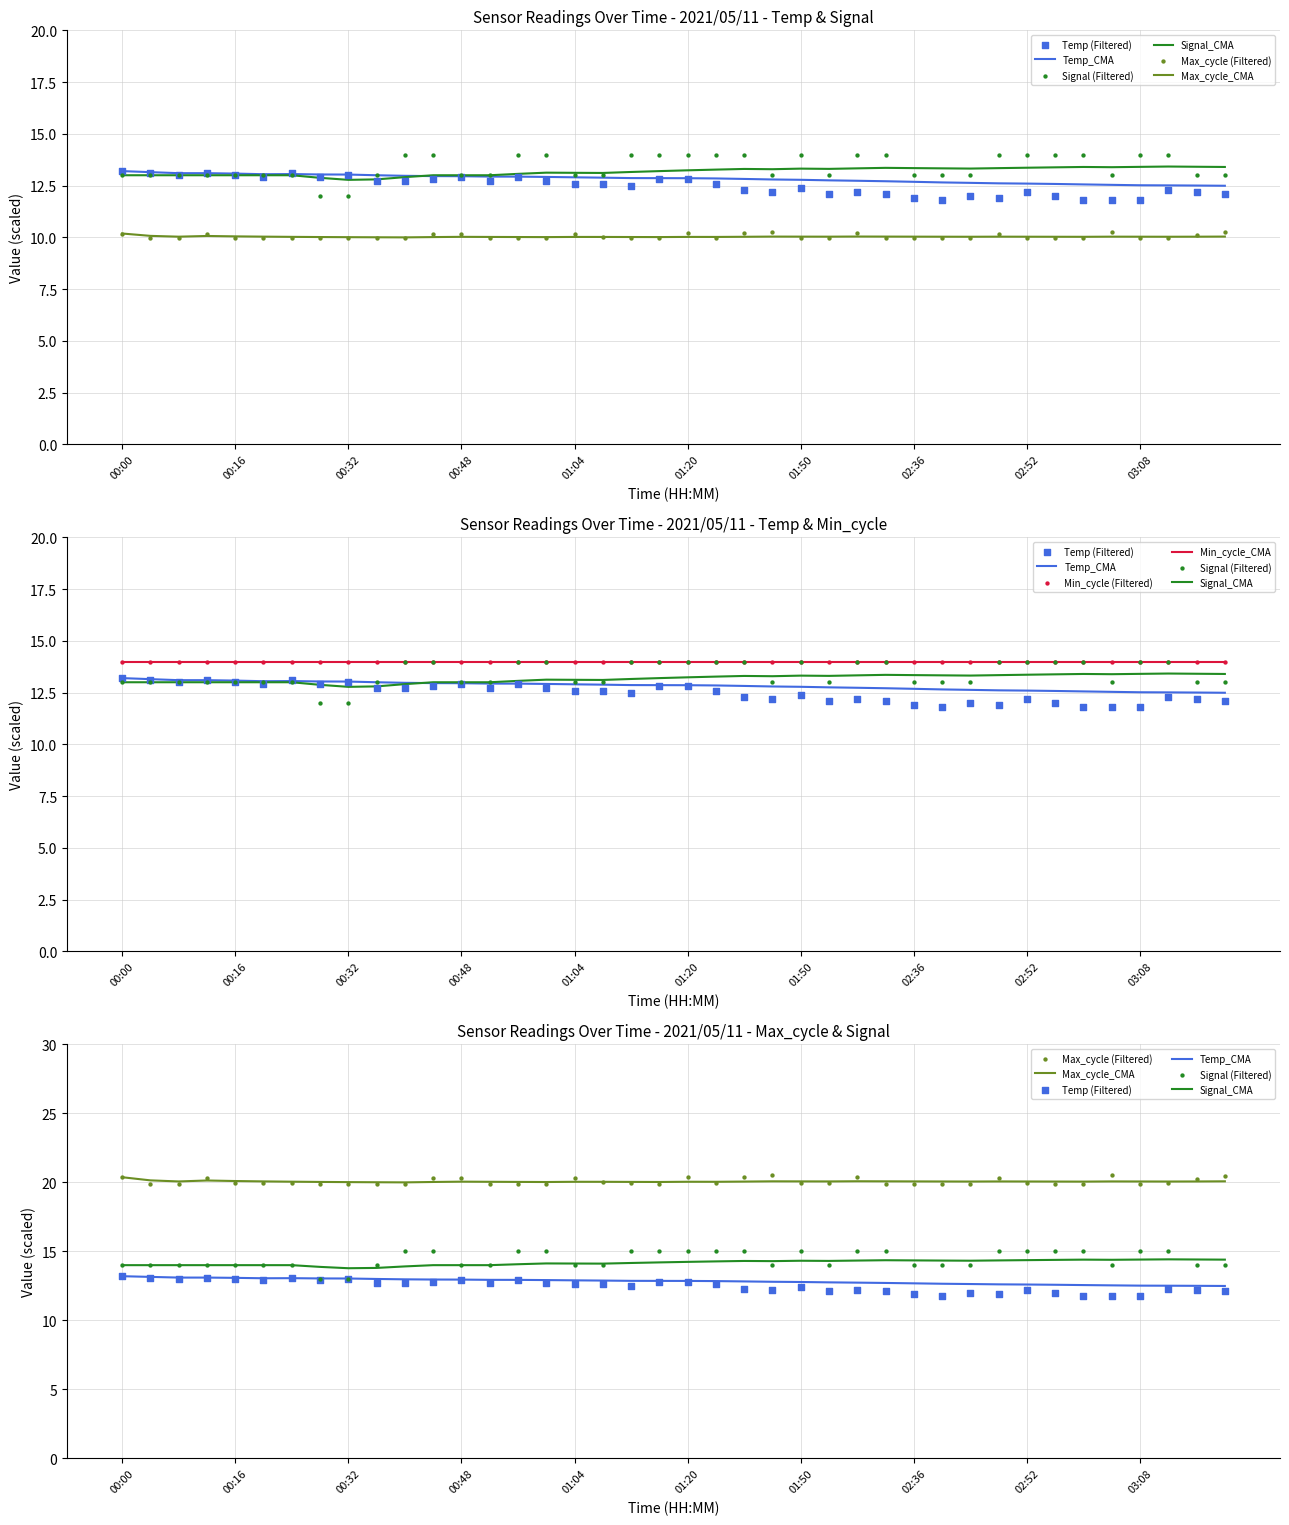

Which series has the largest Y range (max minus min)?

Signal